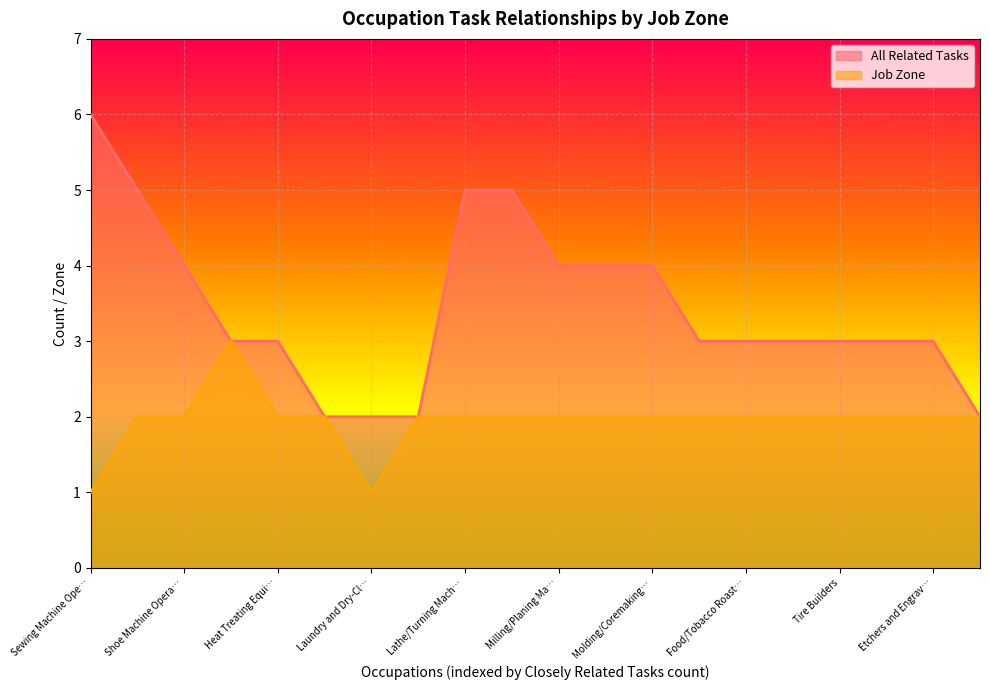

Reading left to right, extract all data points from this chart.

All Related Tasks: 6	5	4	3	3	2	2	2	5	5	4	4	4	3	3	3	3	3	3	2
Job Zone: 1	2	2	3	2	2	1	2	2	2	2	2	2	2	2	2	2	2	2	2